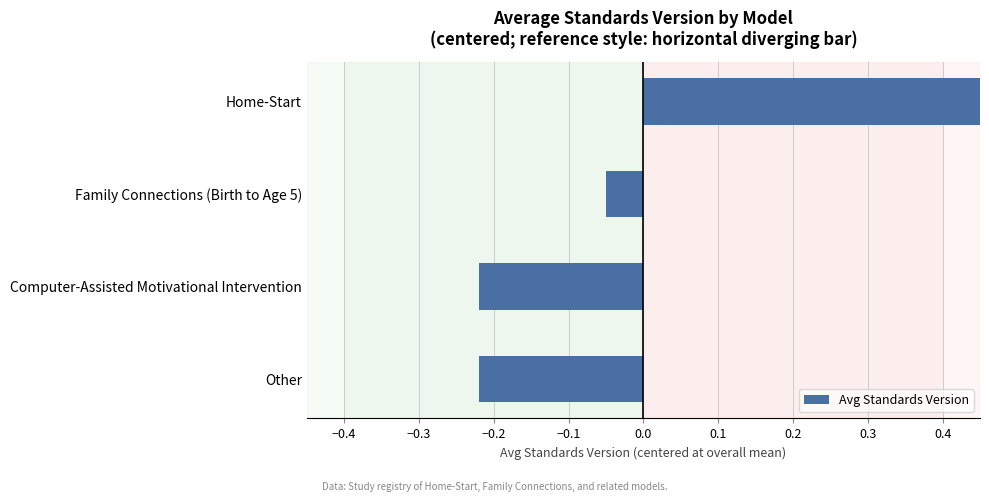

What is the approximate value at Computer-Assisted Motivational Intervention?

-0.2